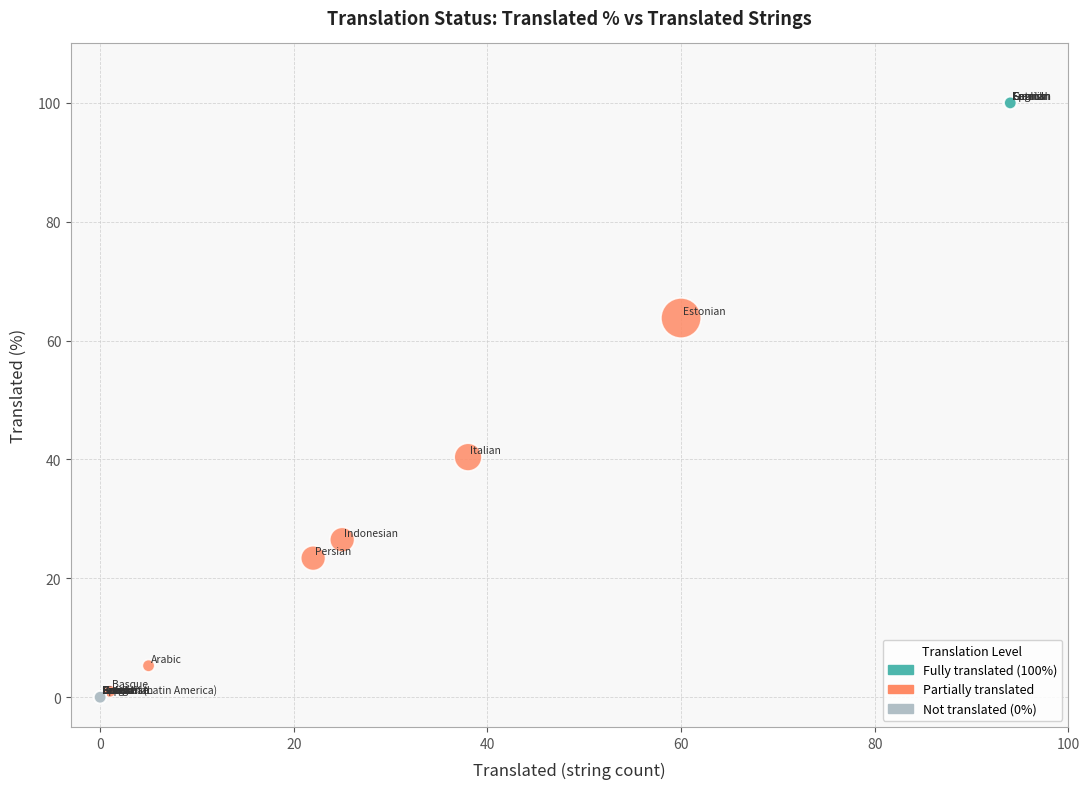

What Y value in the scatter plot is closest to 50?

40.4